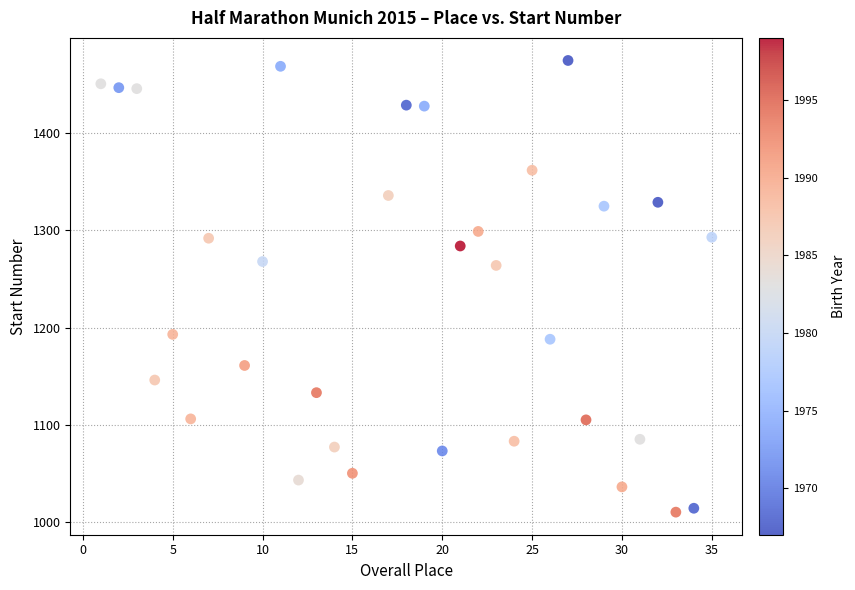

What is the range of Y values (max minus min)?

465